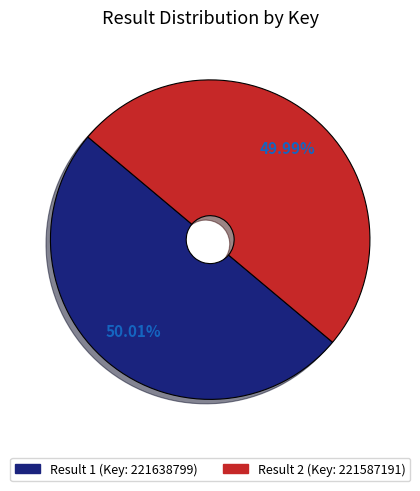

Does any single category account for the majority?

Yes